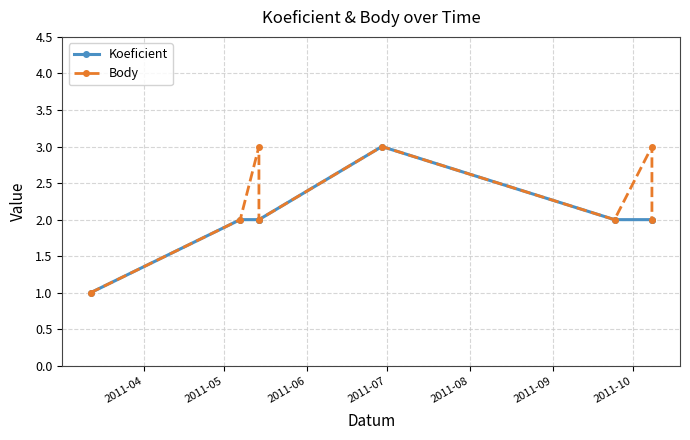

Reading left to right, extract all data points from this chart.

Koeficient: 1	2	2	2	3	2	2	2
Body: 1	2	3	2	3	2	3	2